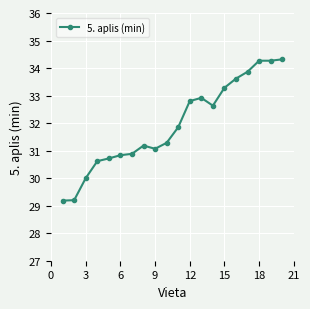

Reading left to right, extract all data points from this chart.

29.2	29.2	30.0	30.6	30.7	30.8	30.9	31.2	31.1	31.3	31.9	32.8	32.9	32.6	33.3	33.6	33.9	34.3	34.3	34.3